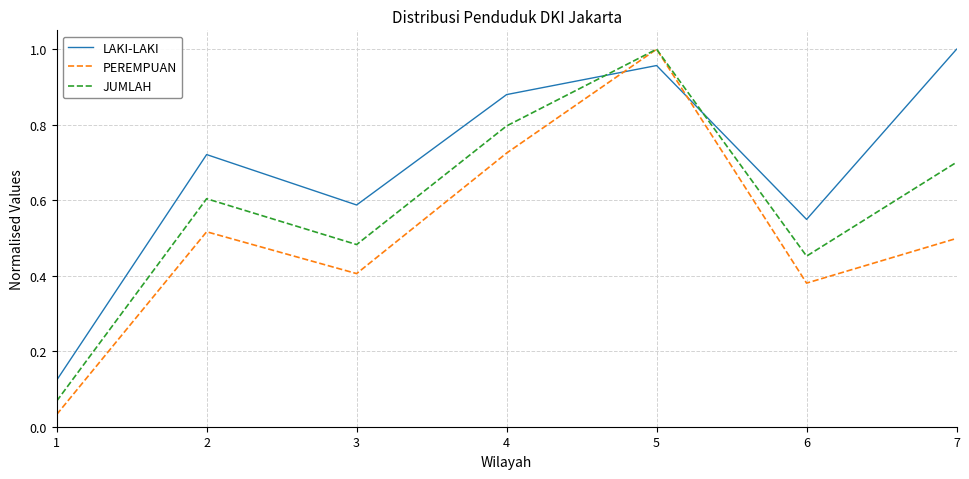

Which series has the largest total across all categories?

LAKI-LAKI